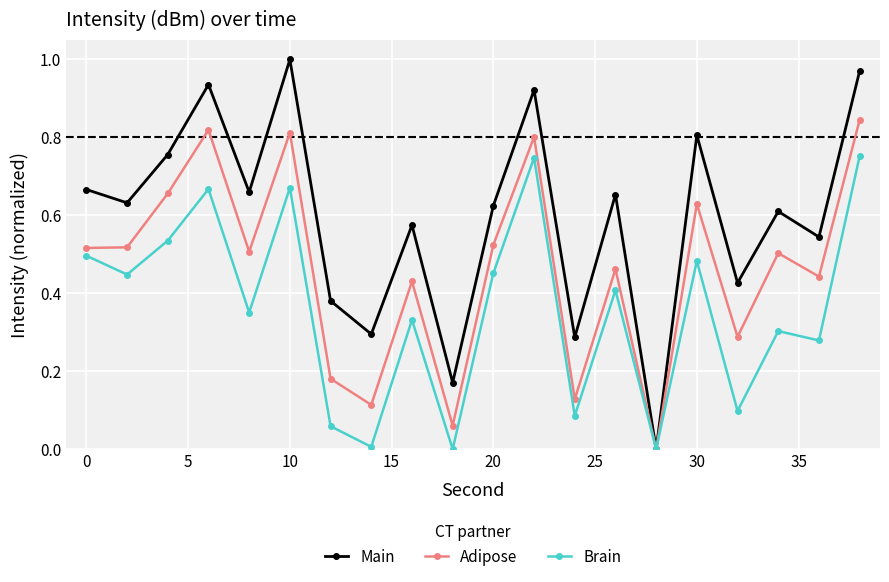

List the series in order of their overall mean, lowest first.

Brain, Adipose, Main